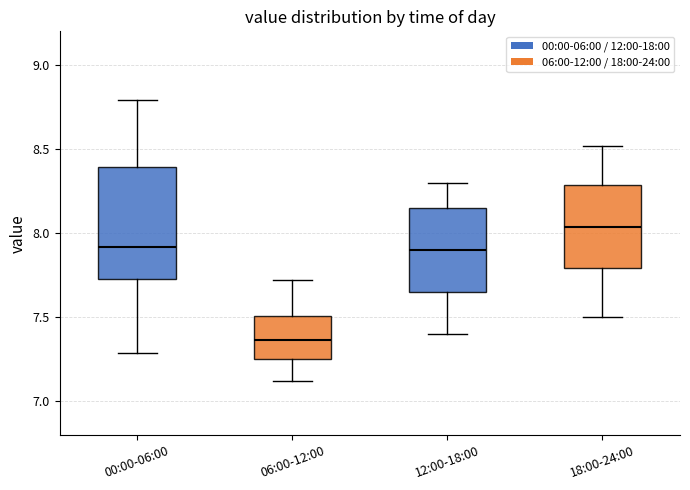

Where is the upper edge of the box for 18:00-24:00 on the y-axis? The values are not printed on the chart, so give them approximately, as read against the axis.

8.30